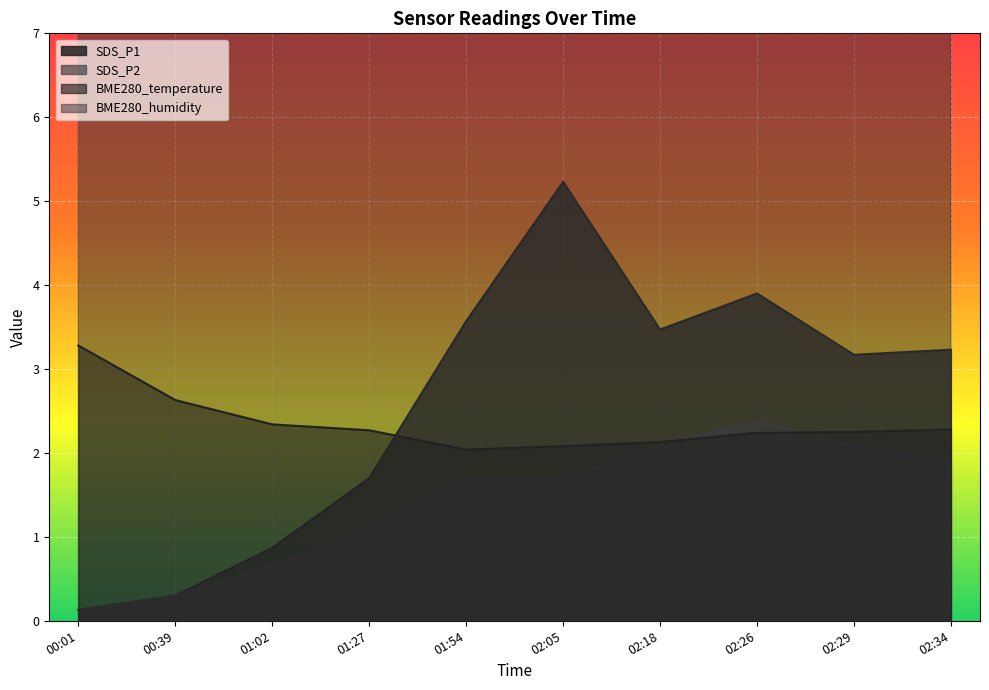

Which category has the highest value in the BME280_humidity series?

01:02